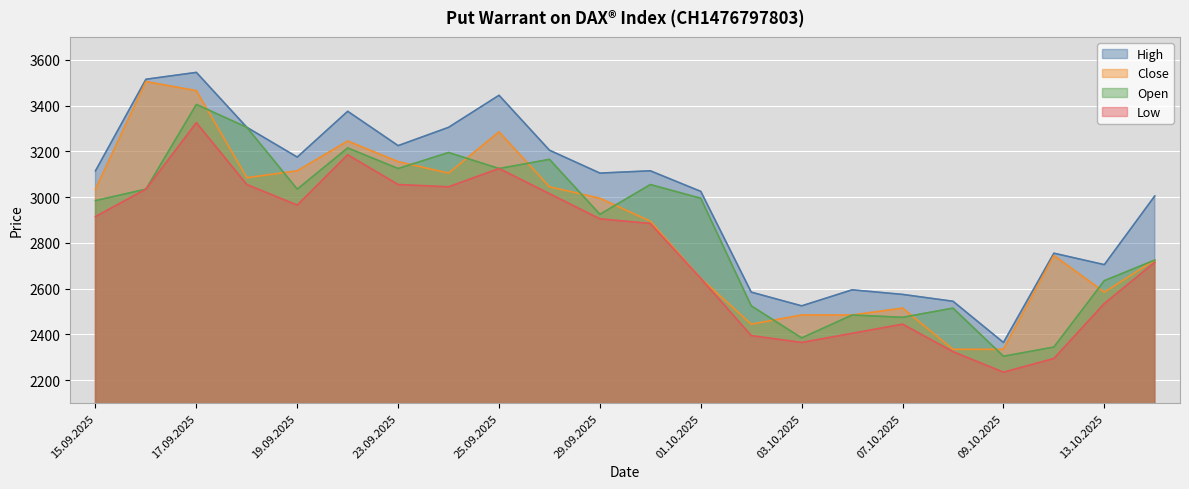

Rank the series at 17.09.2025 from lowest to highest value.

Low, Open, Close, High